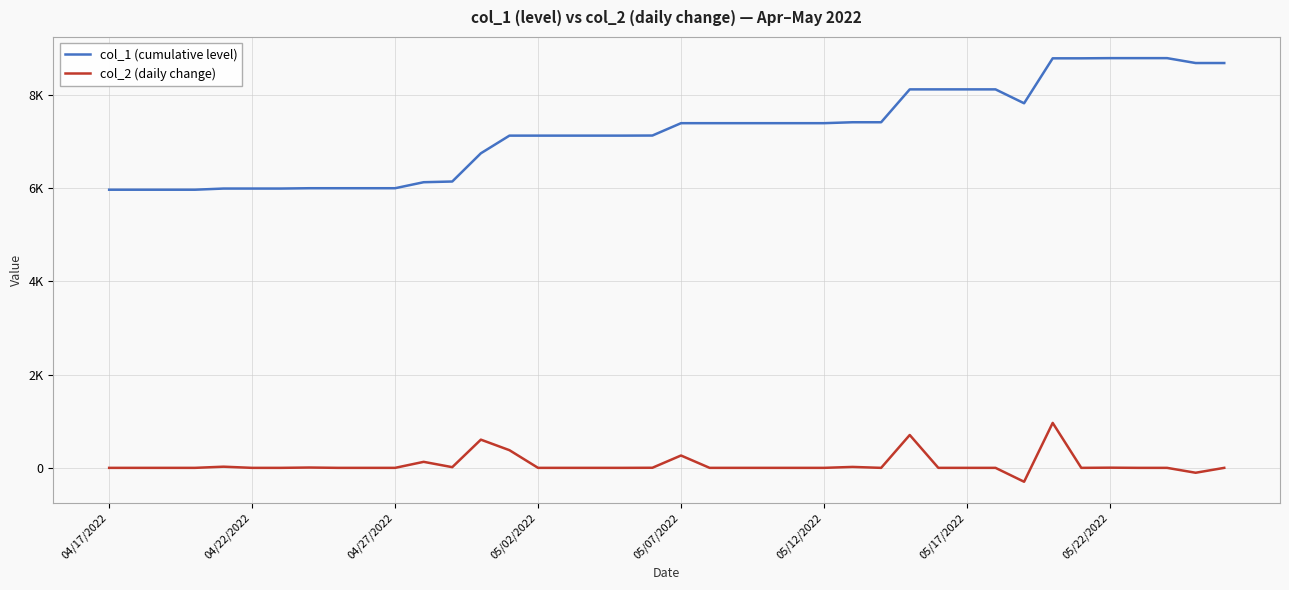

Where does the col_1 (cumulative level) series first go above 7392?

26